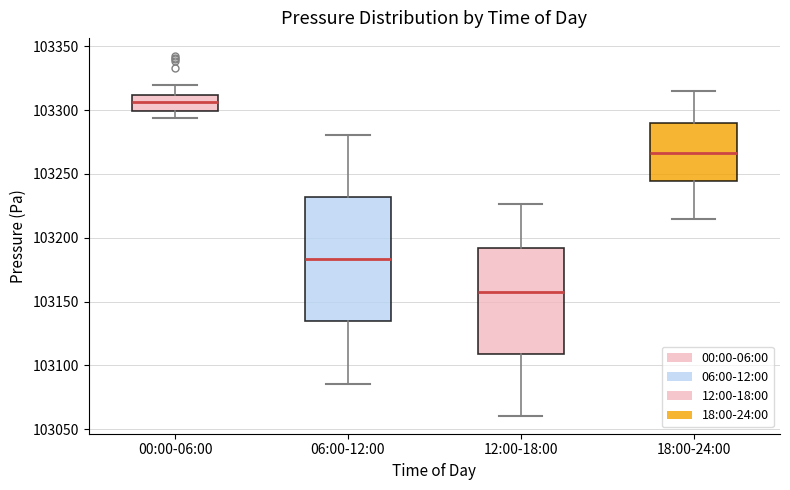

Which box is the tallest, from its lower edge to its upper edge?

06:00-12:00